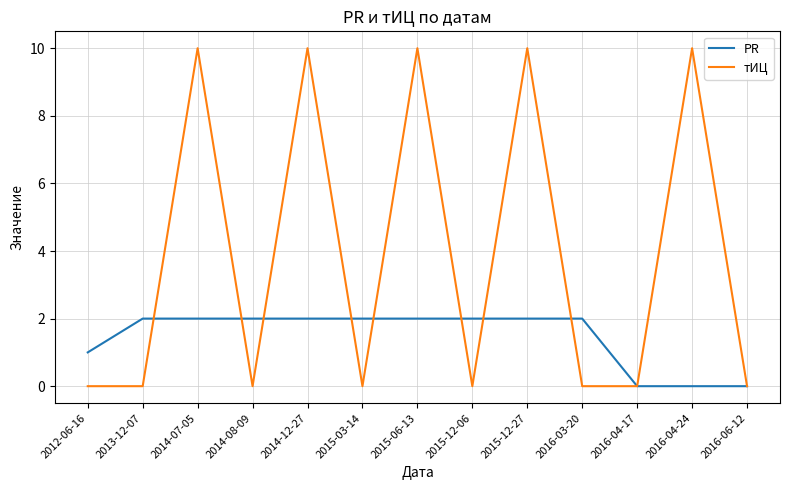

How many series are shown in this chart?

2